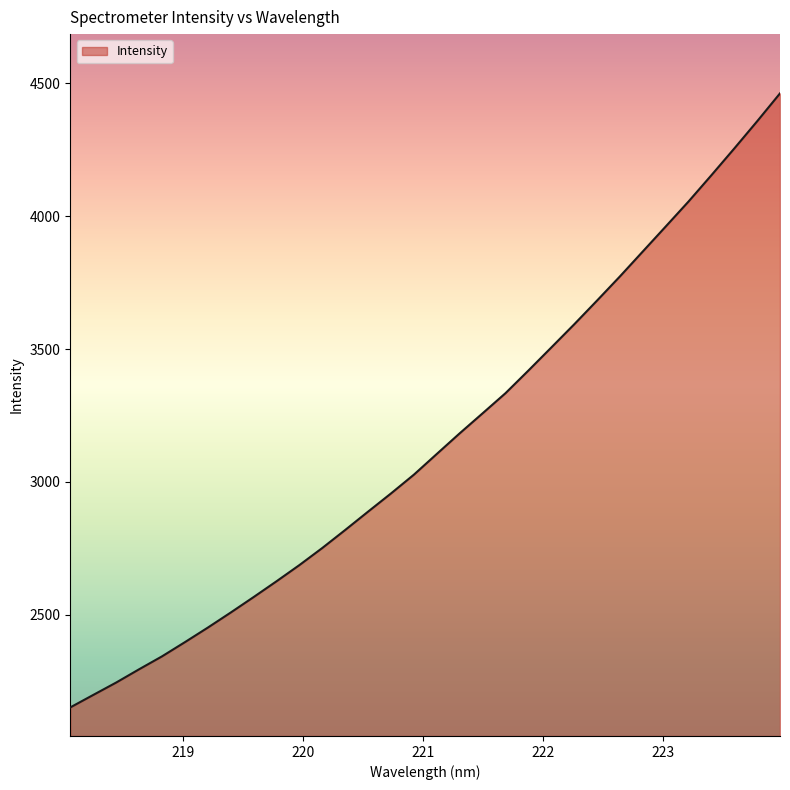

What is the minimum value shown in the chart?

2150.9